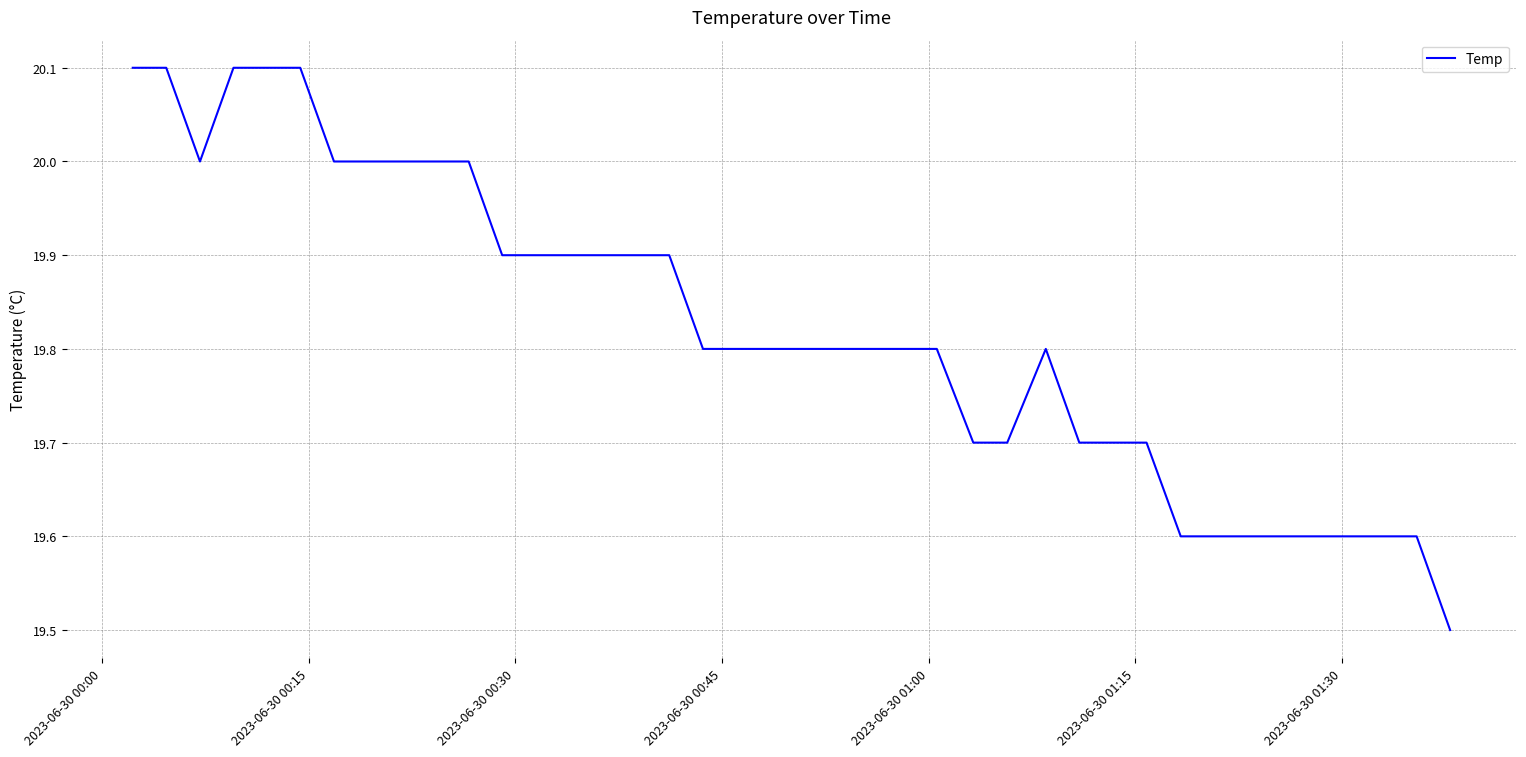

What is the difference between the maximum and minimum values?

0.6